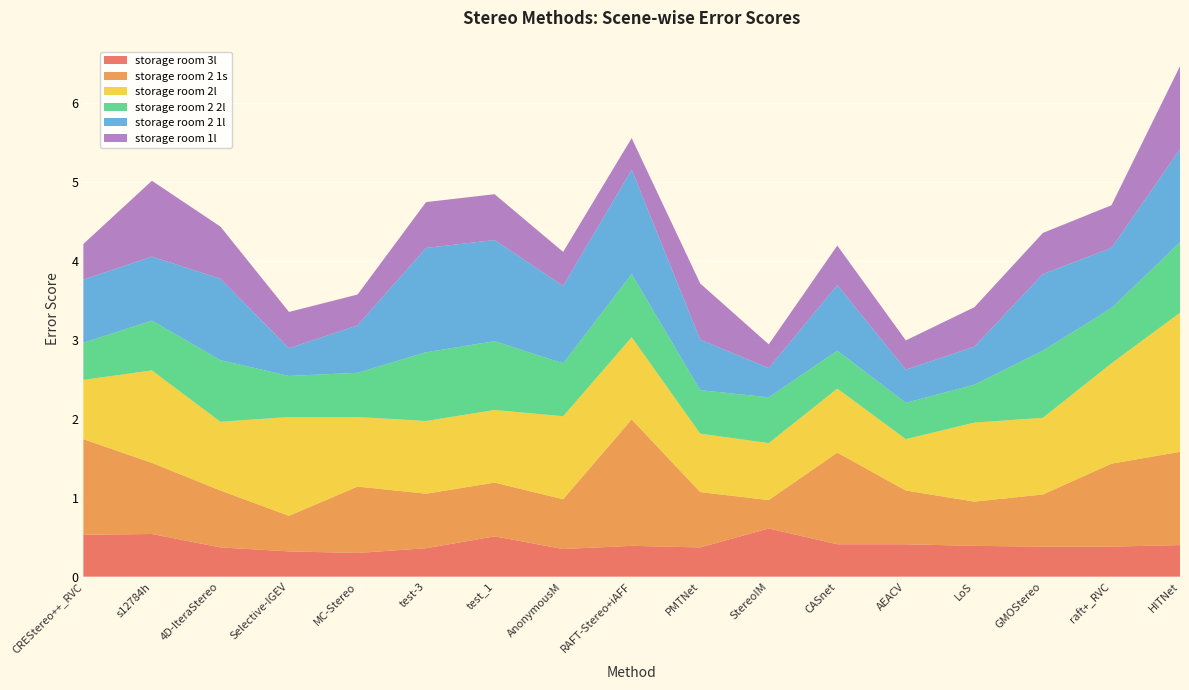

Reading left to right, extract all data points from this chart.

storage room 3l: 0.5	0.5	0.4	0.3	0.3	0.4	0.5	0.3	0.4	0.4	0.6	0.4	0.4	0.4	0.4	0.4	0.4
storage room 2 1s: 1.2	0.9	0.7	0.5	0.8	0.7	0.7	0.6	1.6	0.7	0.4	1.2	0.7	0.6	0.7	1.1	1.2
storage room 2l: 0.8	1.2	0.9	1.2	0.9	0.9	0.9	1.1	1.0	0.7	0.7	0.8	0.7	1.0	1.0	1.3	1.8
storage room 2 2l: 0.5	0.6	0.8	0.5	0.6	0.9	0.9	0.7	0.8	0.6	0.6	0.5	0.5	0.5	0.8	0.7	0.9
storage room 2 1l: 0.8	0.8	1.0	0.3	0.6	1.3	1.3	1.0	1.3	0.6	0.4	0.8	0.4	0.5	1.0	0.8	1.2
storage room 1l: 0.5	1.0	0.7	0.5	0.4	0.6	0.6	0.4	0.4	0.7	0.3	0.5	0.4	0.5	0.5	0.5	1.1